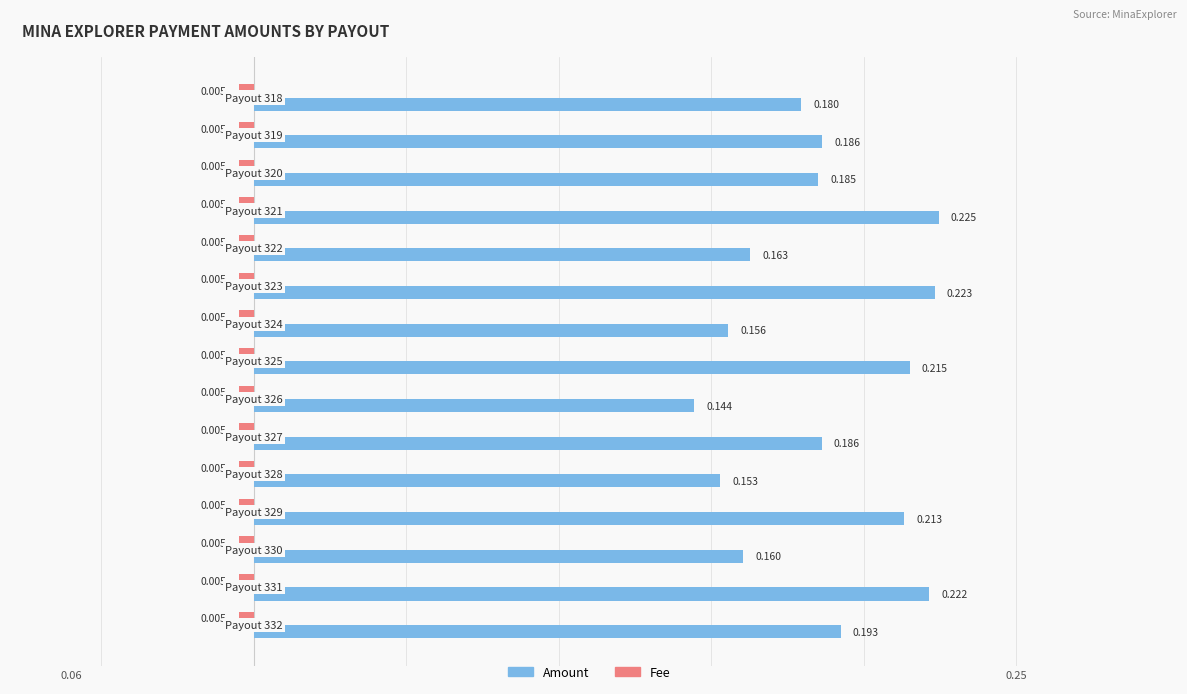

Which series has the largest total across all categories?

Amount